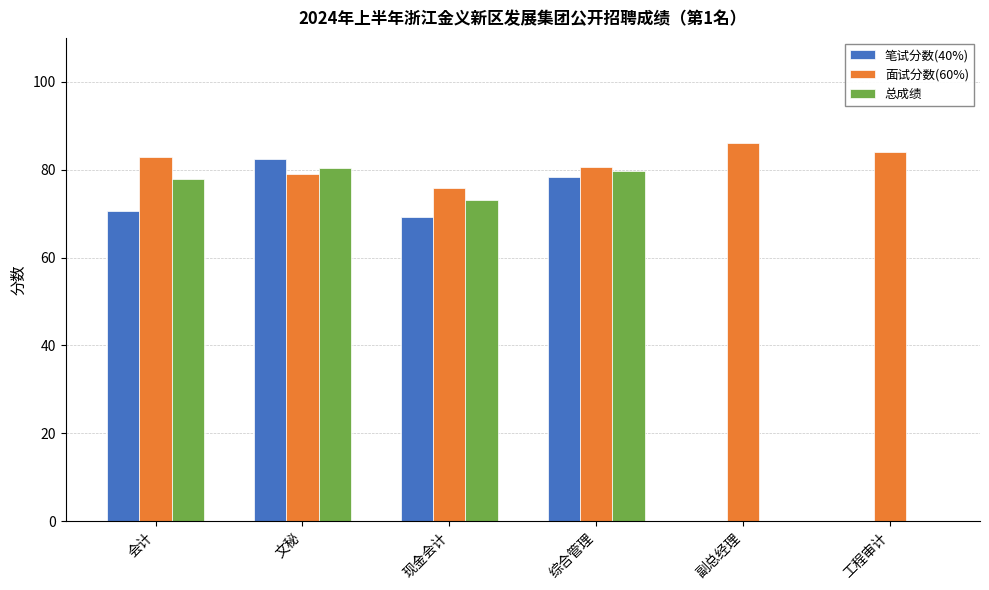

Is the value of 面试分数(60%) at 工程审计 greater than the value of 总成绩 at 工程审计?

Yes